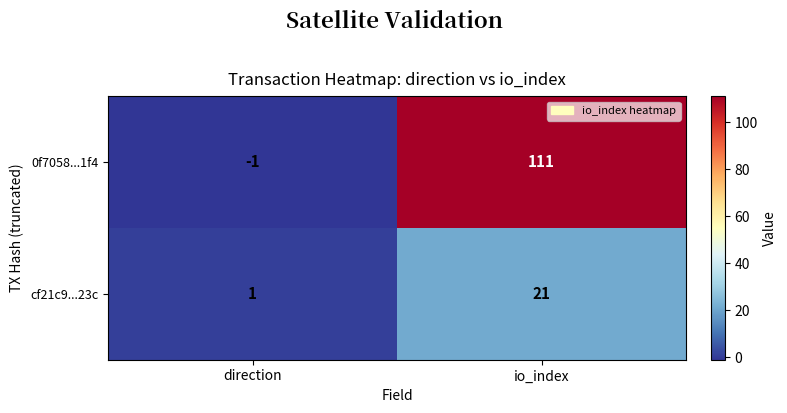

Which label corresponds to the largest value in the chart?

io_index